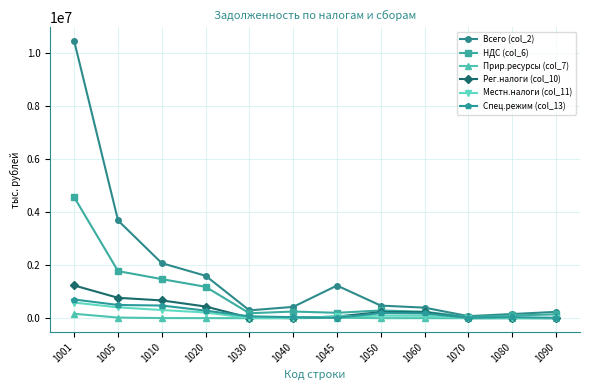

Count the number of data series in this chart.

6